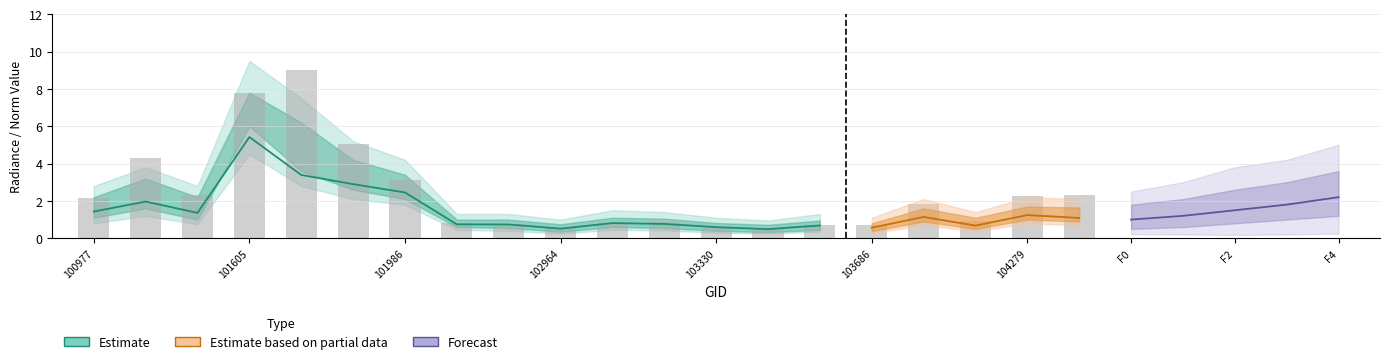

The value of rade9_aggzone_norm at 103566 is 0.5. True or false?

False